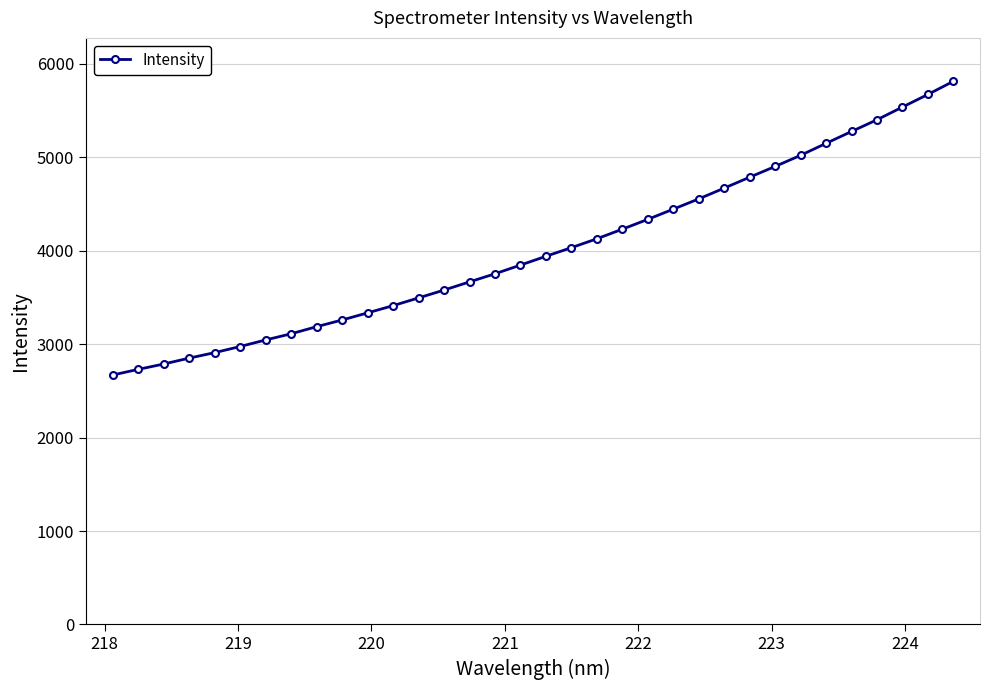

Count the number of categories in the chart.

34